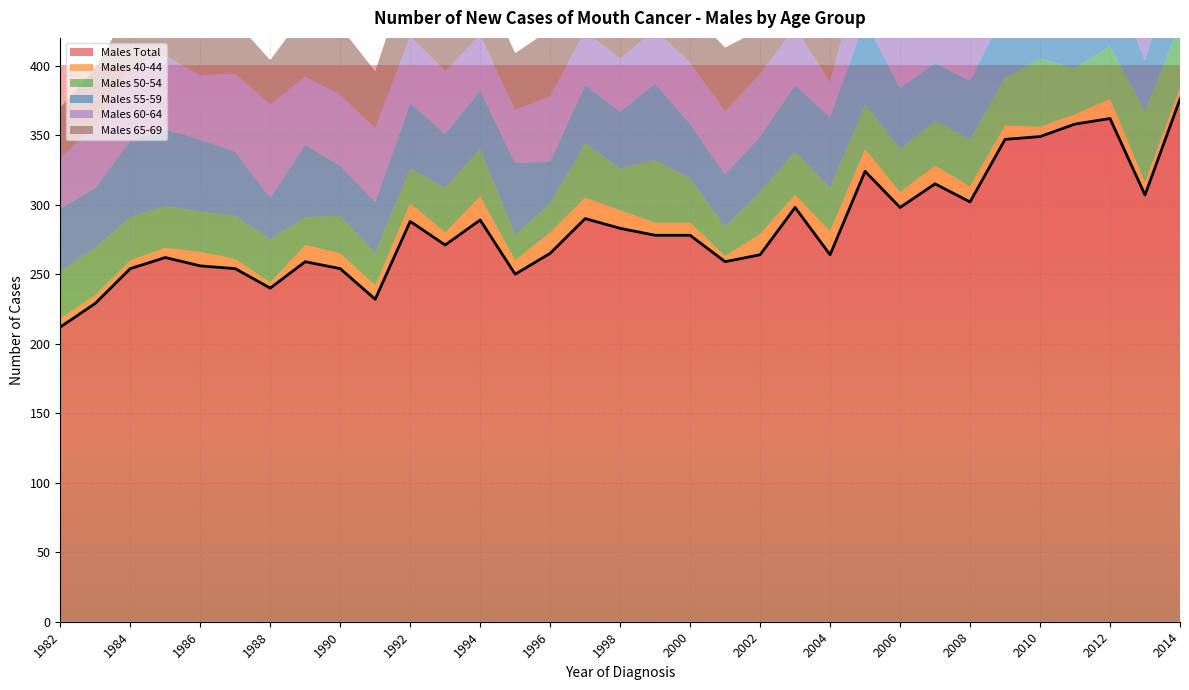

What is the value of the Males 60-64 point at the 10th from the left?

53